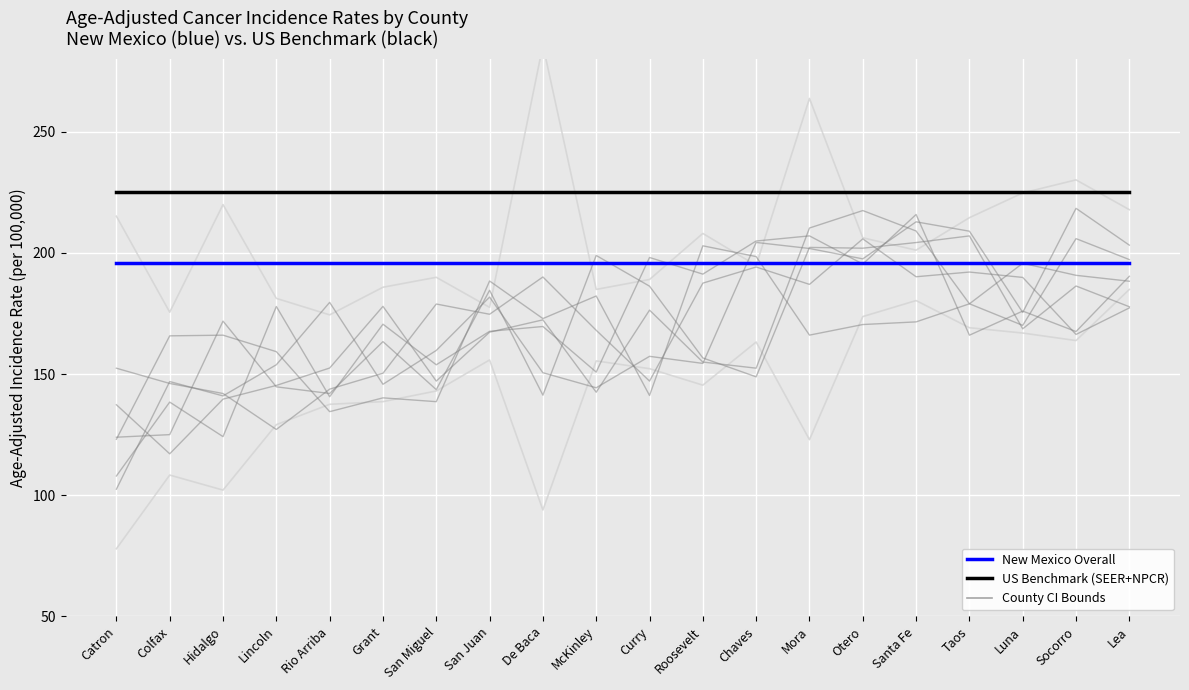

At which label does Lower 95% CI reach its peak?

Lea